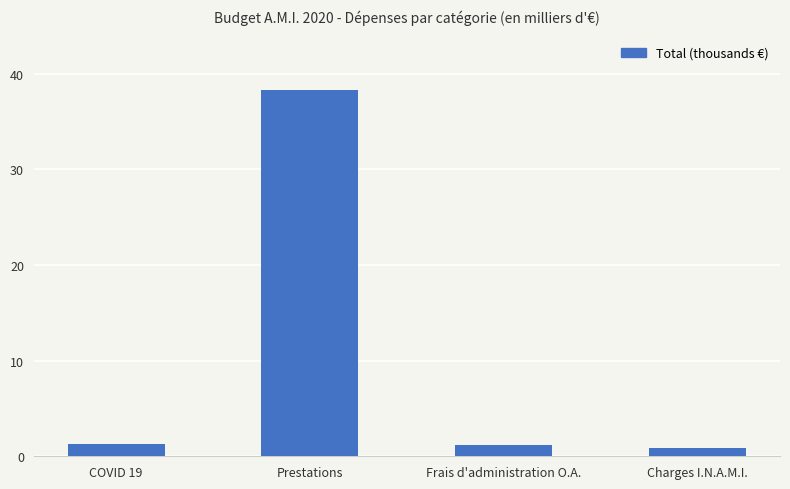

List the labels in order of value, smallest first.

Charges I.N.A.M.I., Frais d'administration O.A., COVID 19, Prestations